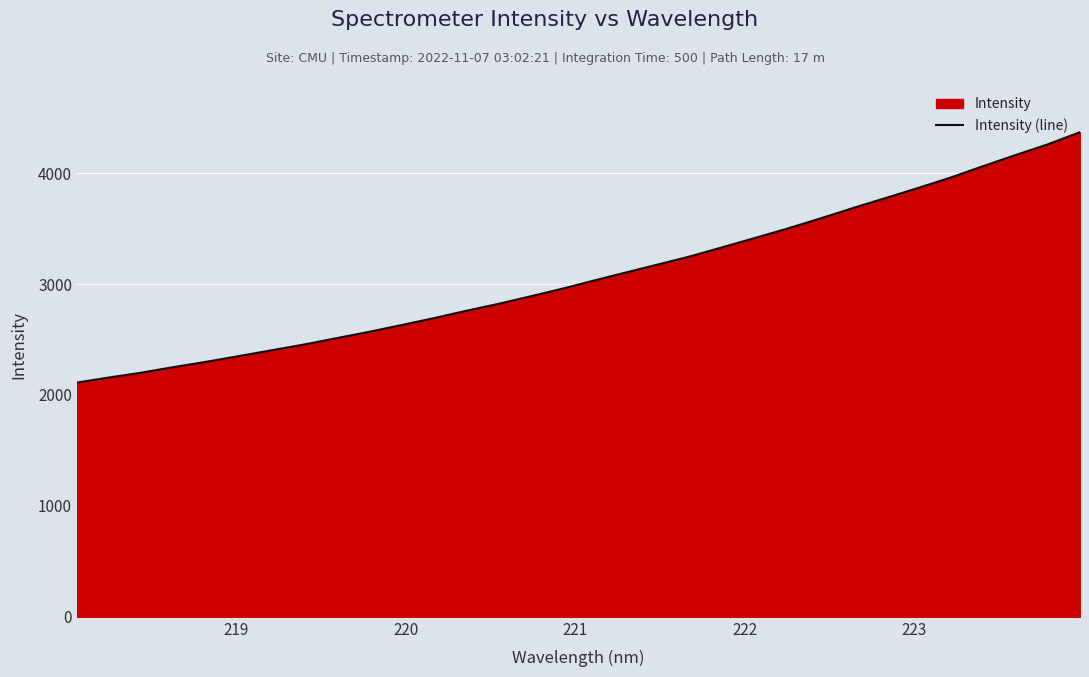

What is the minimum value shown in the chart?

2112.1